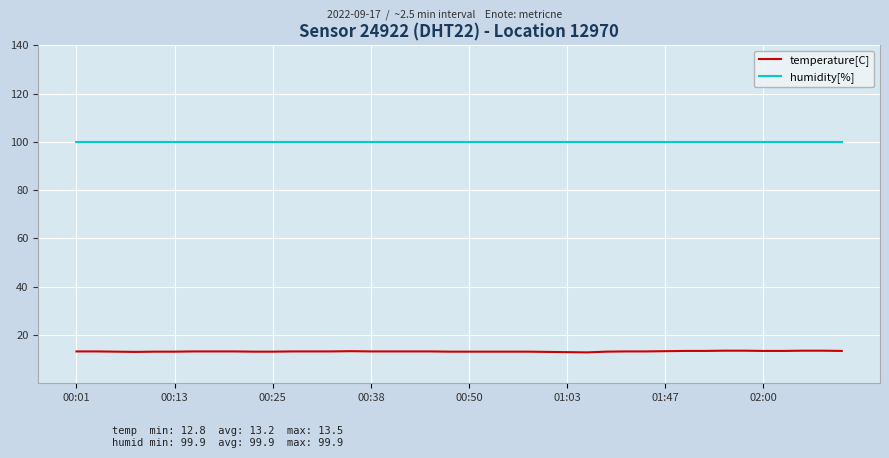

True or false: humidity[%] and temperature[C] cross at least once.

False